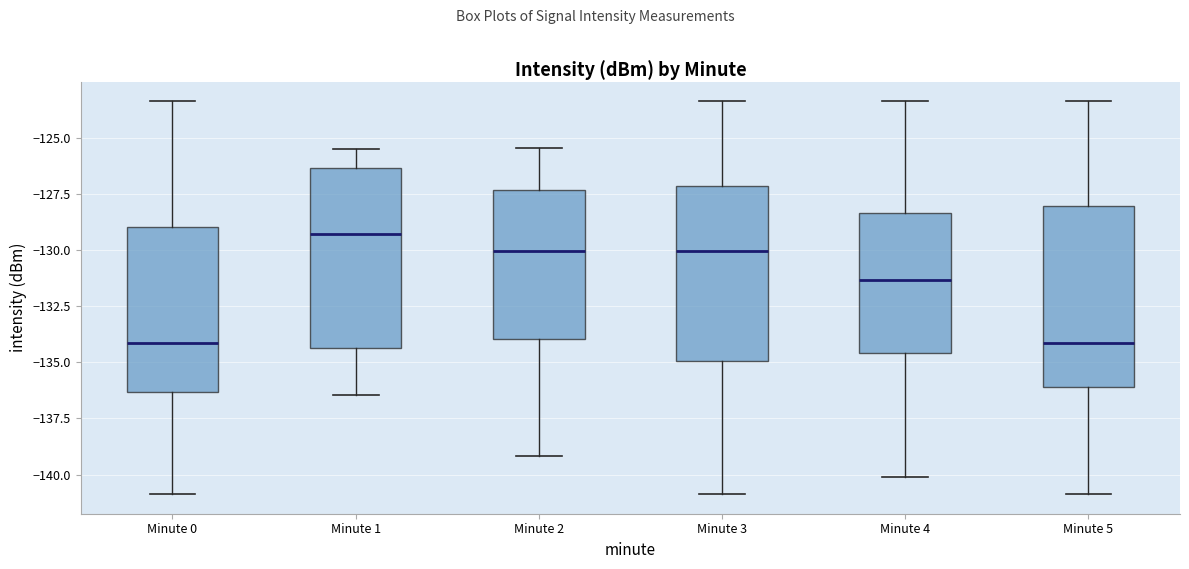

Which box has the highest median line?

Minute 1